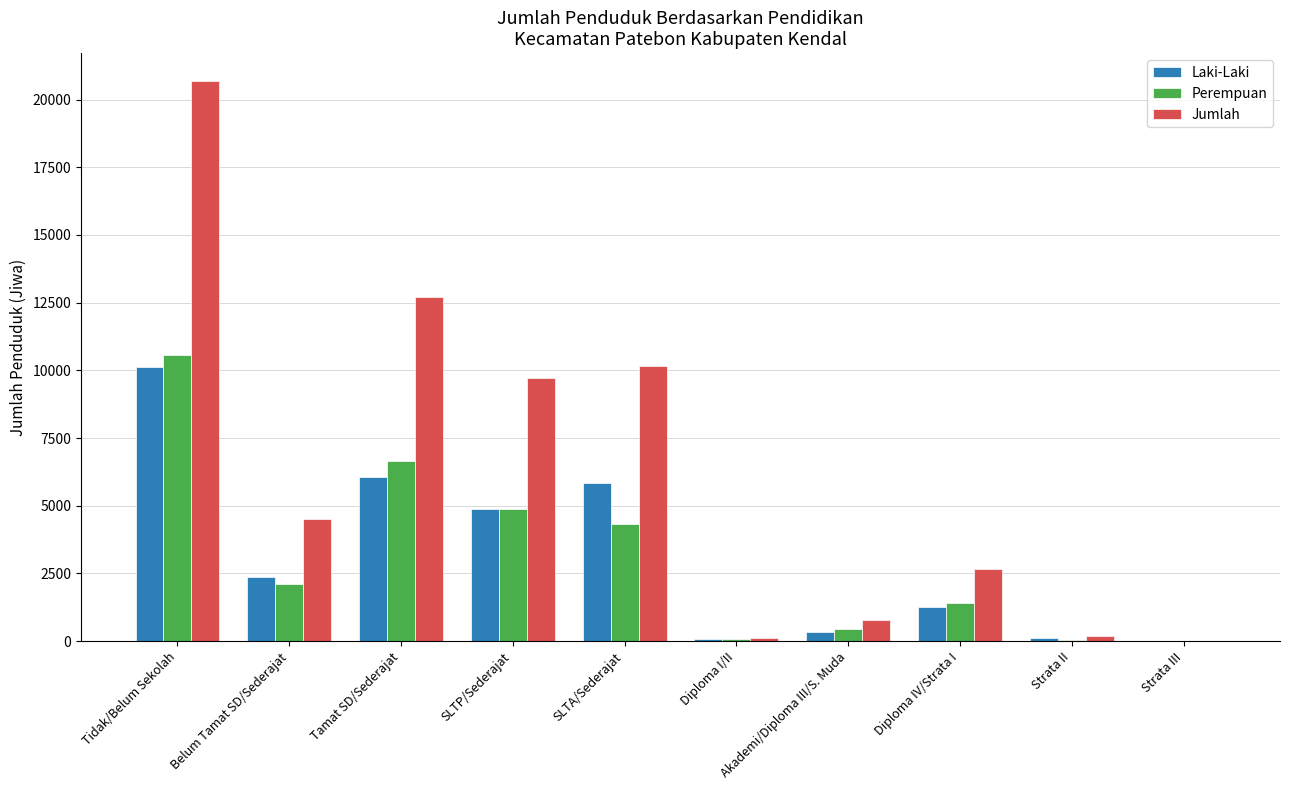

Which category has the highest value in the Jumlah series?

Tidak/Belum Sekolah